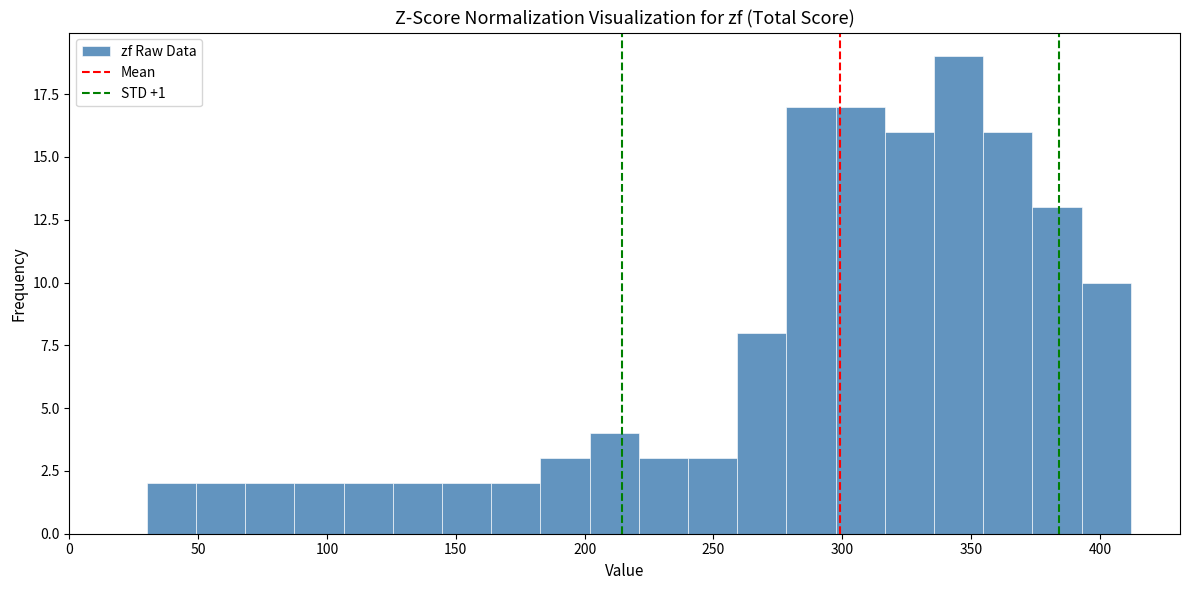

Around what value on the x-axis is the tallest bar? Give the approximate position of its centre, as read against the axis.

345